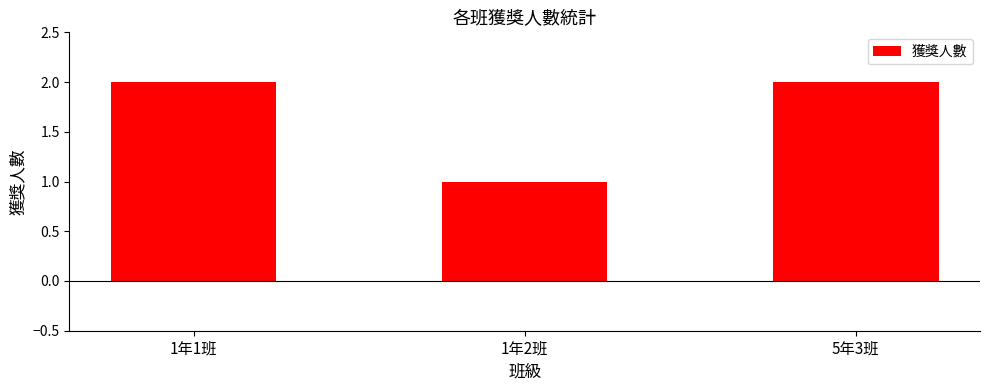

What position from the right is 5年3班?

1